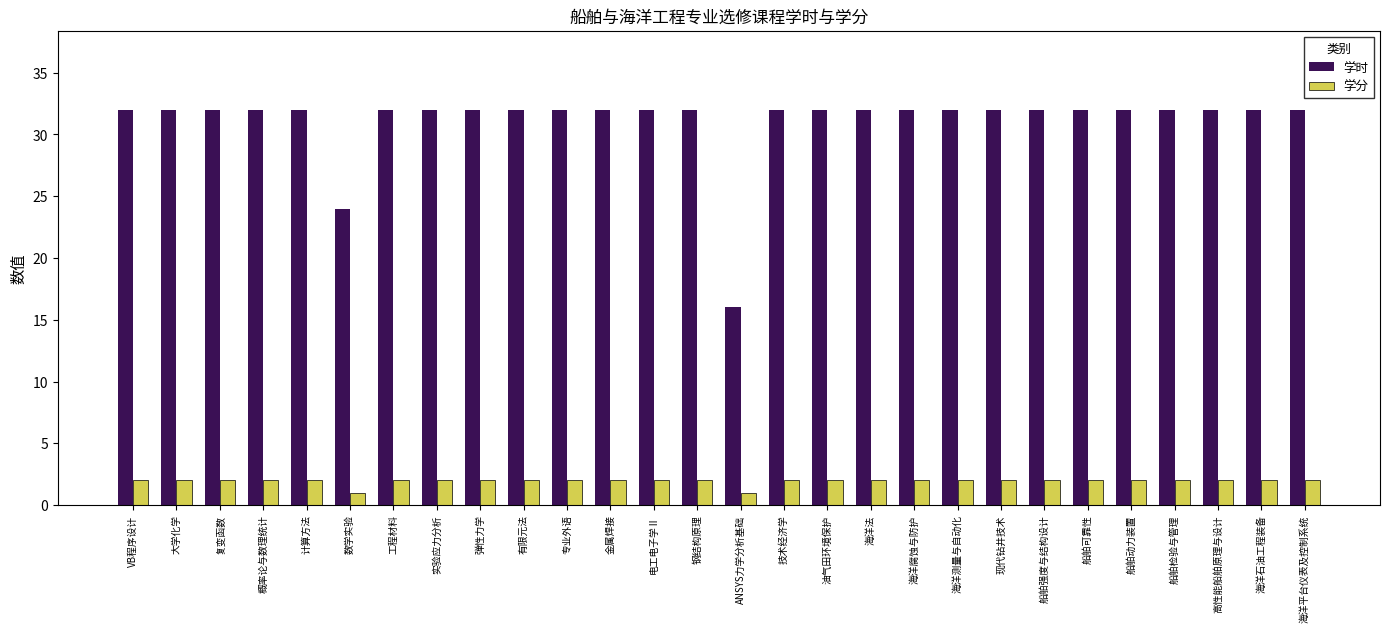

Read the 学分 value at 大学化学.

2